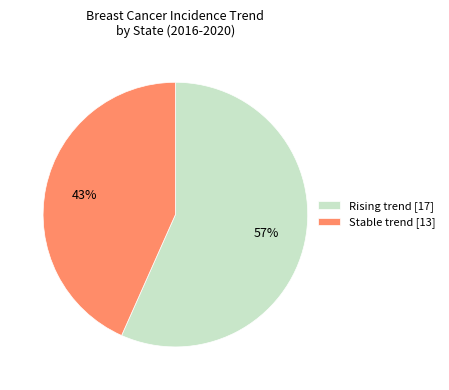

Is it true that Stable trend [13] is 43% of the pie?

True